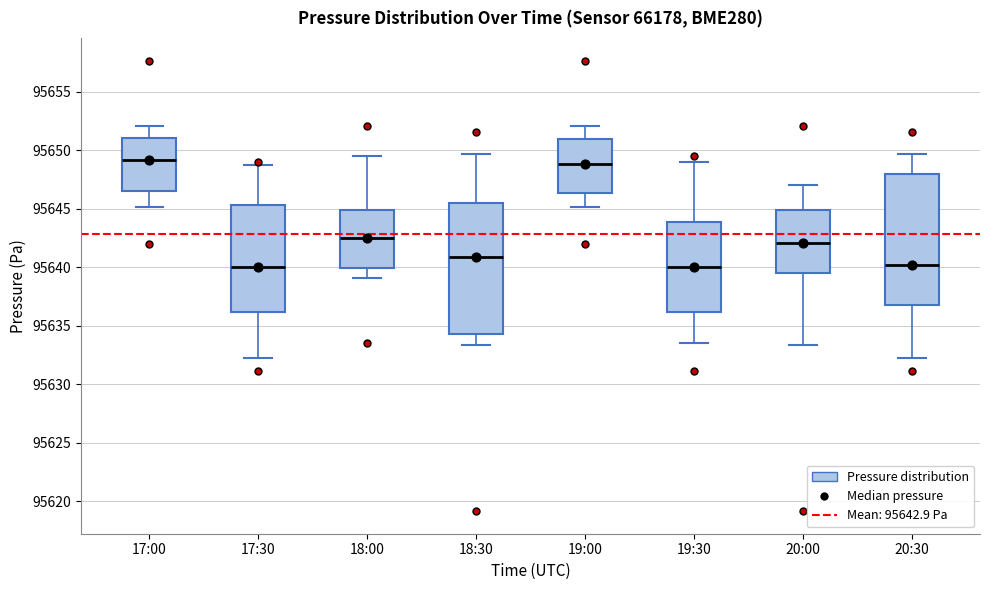

Reading left to right, read every box against the y-axis: the position of its median line, the range the box covers, and the ends of its whiskers. The values are not printed on the chart, so give them approximately, as read against the axis.

17:00: median 95649.0, box 95646.5 to 95651.0, whiskers 95645.0 to 95652.0
17:30: median 95640.0, box 95636.0 to 95645.5, whiskers 95632.0 to 95649.0
18:00: median 95642.5, box 95640.0 to 95645.0, whiskers 95639.0 to 95649.5
18:30: median 95641.0, box 95634.5 to 95645.5, whiskers 95633.5 to 95649.5
19:00: median 95649.0, box 95646.5 to 95651.0, whiskers 95645.0 to 95652.0
19:30: median 95640.0, box 95636.0 to 95644.0, whiskers 95633.5 to 95649.0
20:00: median 95642.0, box 95639.5 to 95645.0, whiskers 95633.5 to 95647.0
20:30: median 95640.0, box 95637.0 to 95648.0, whiskers 95632.0 to 95649.5